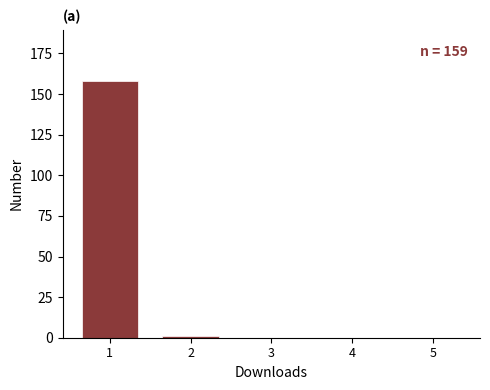

Reading left to right, list all the values displayed in this chart.

1=158	2=1	3=0	4=0	5=0